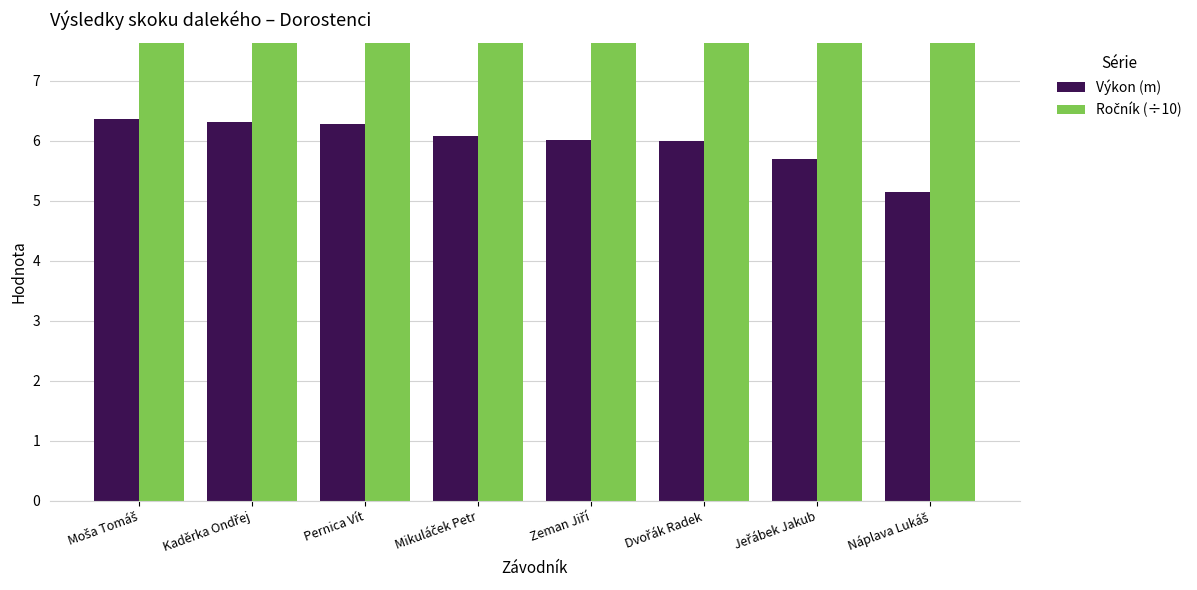

Reading left to right, extract all data points from this chart.

Výkon (m): Moša Tomáš=6.4	Kaděrka Ondřej=6.3	Pernica Vít=6.3	Mikuláček Petr=6.1	Zeman Jiří=6.0	Dvořák Radek=6.0	Jeřábek Jakub=5.7	Náplava Lukáš=5.1
Ročník (÷10): Moša Tomáš=9.6	Kaděrka Ondřej=9.5	Pernica Vít=9.5	Mikuláček Petr=9.5	Zeman Jiří=9.6	Dvořák Radek=9.5	Jeřábek Jakub=9.6	Náplava Lukáš=9.6